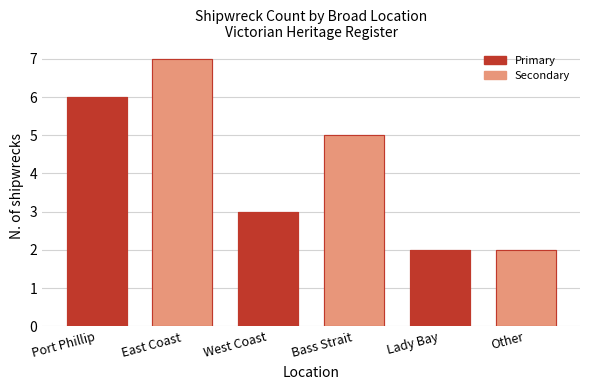

Where does the data first go above 5?

Port Phillip